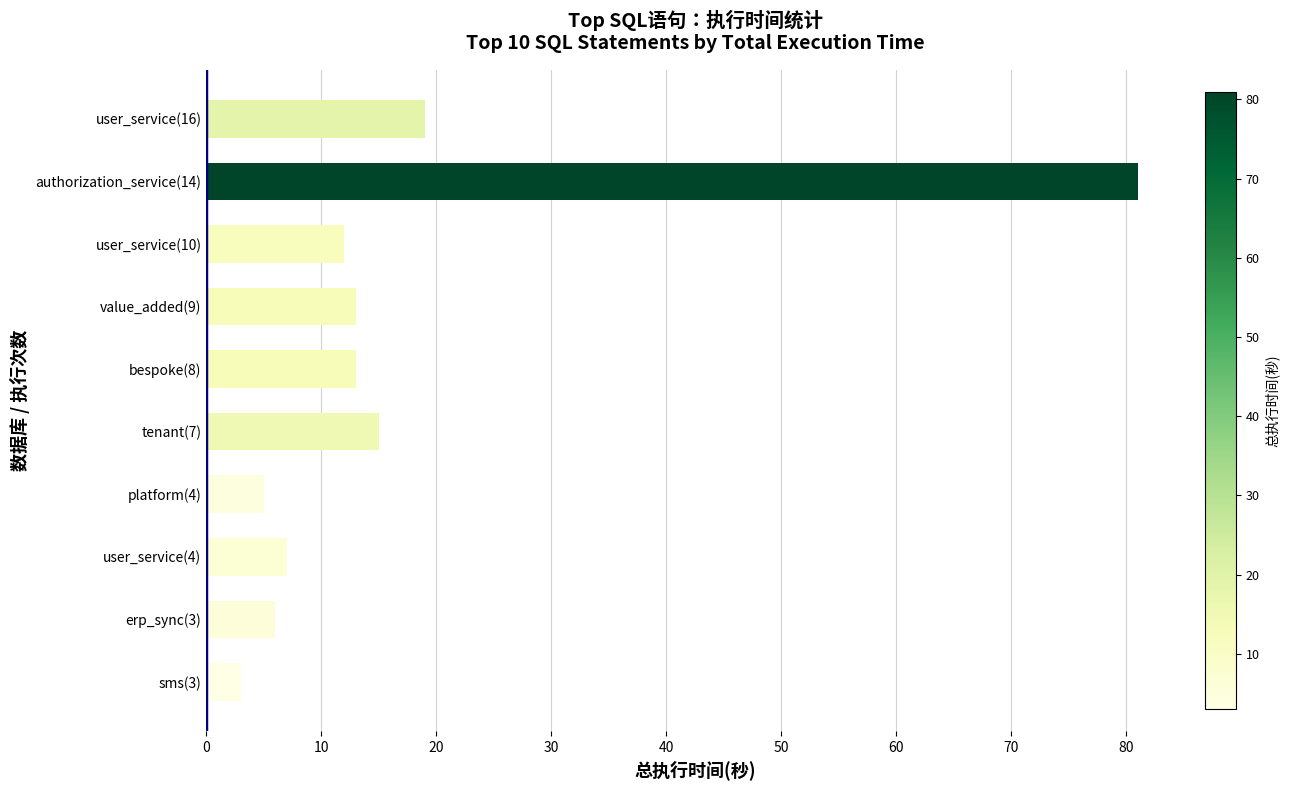

Which has a higher value, sms(3) or user_service(4)?

user_service(4)